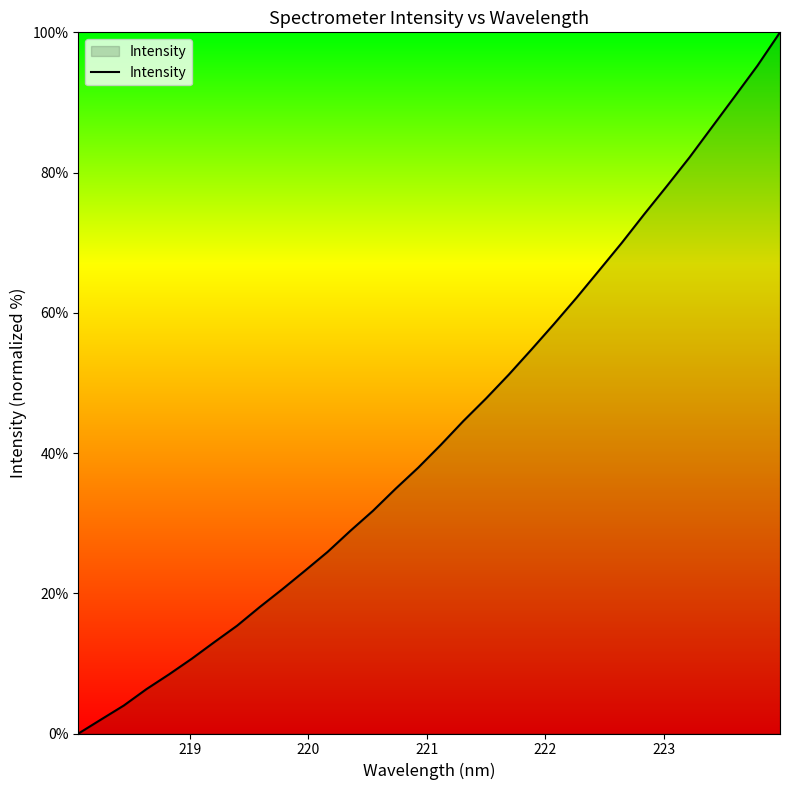

What is the maximum value shown in the chart?

100.0